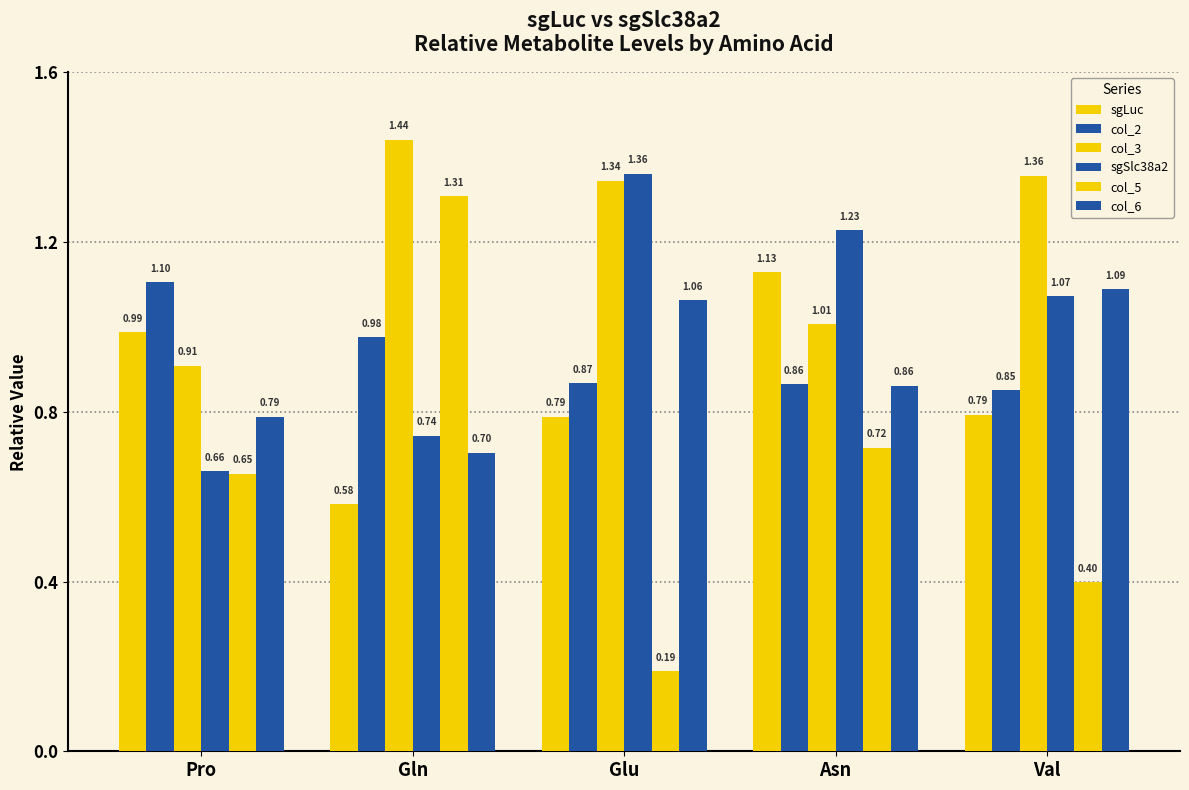

How many series are shown in this chart?

6